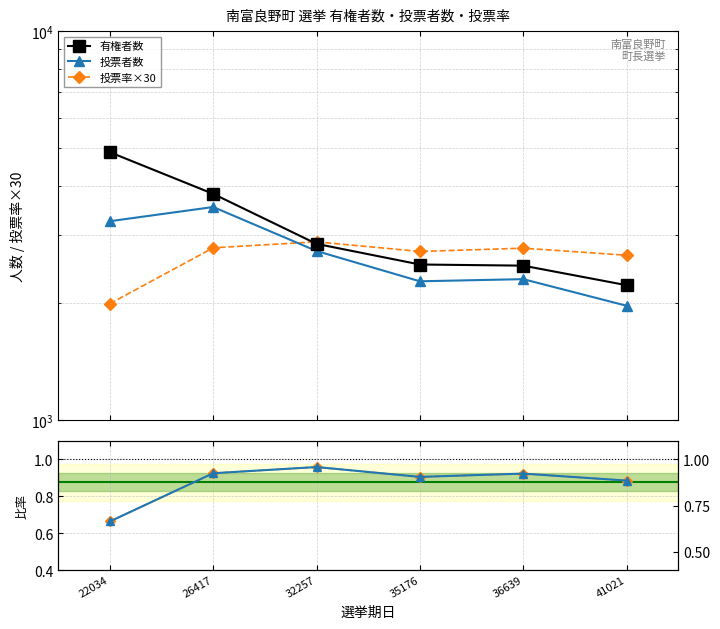

List the series in order of their peak value, lowest first.

投票率, 正規化投票率, 投票率×30, 投票者数, 有権者数